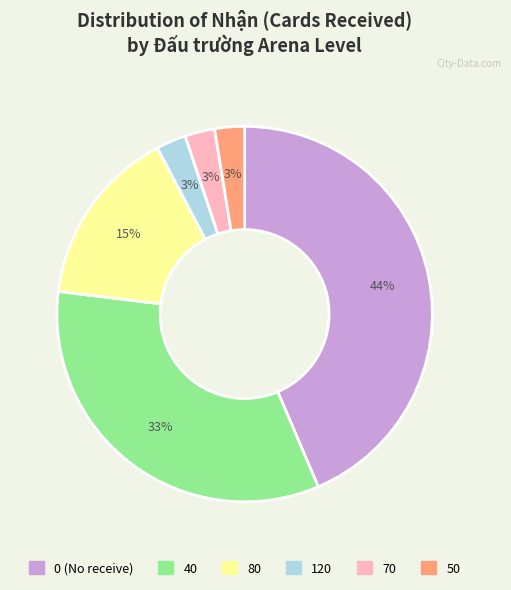

To the nearest percent, what is the average slice percentage?

17%